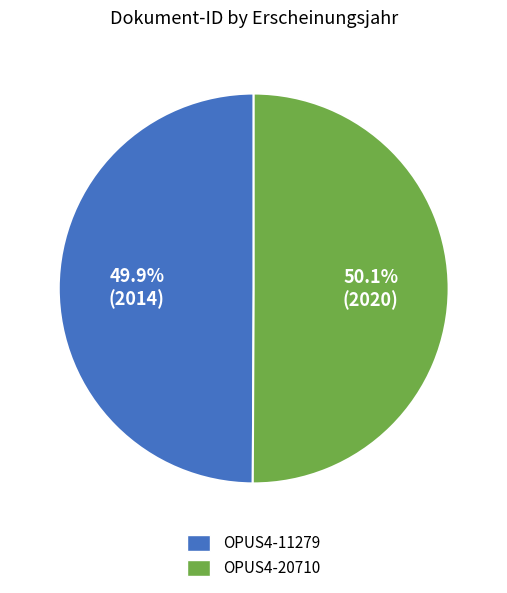

True or false: OPUS4-20710 accounts for 59% of the total.

False